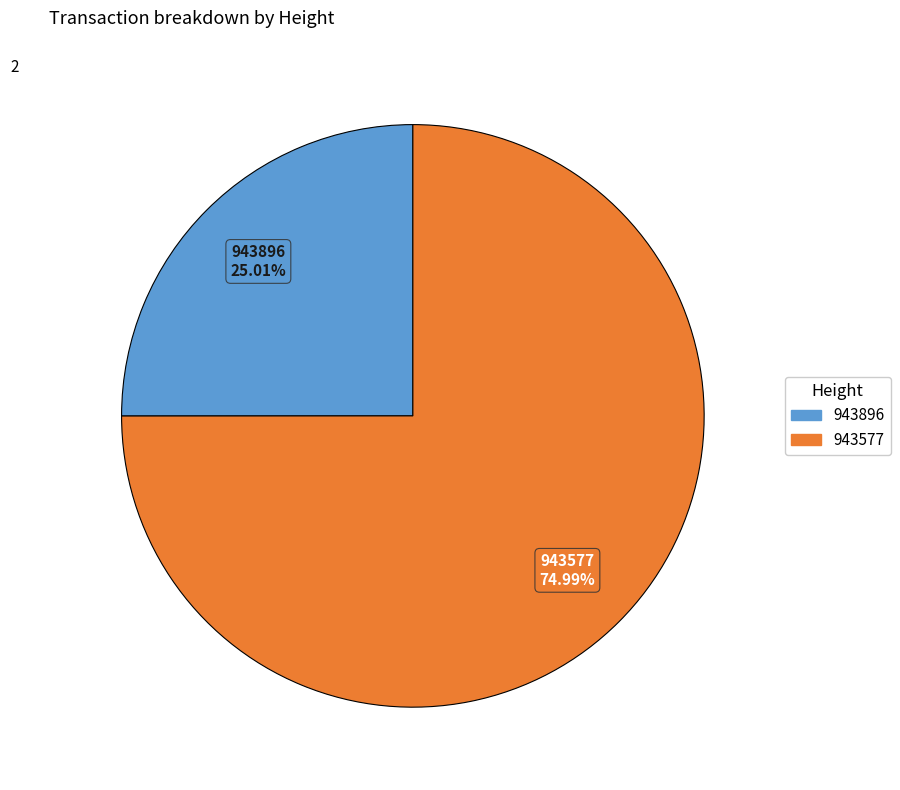

To the nearest percent, what percentage of the pie is 943577?

75%